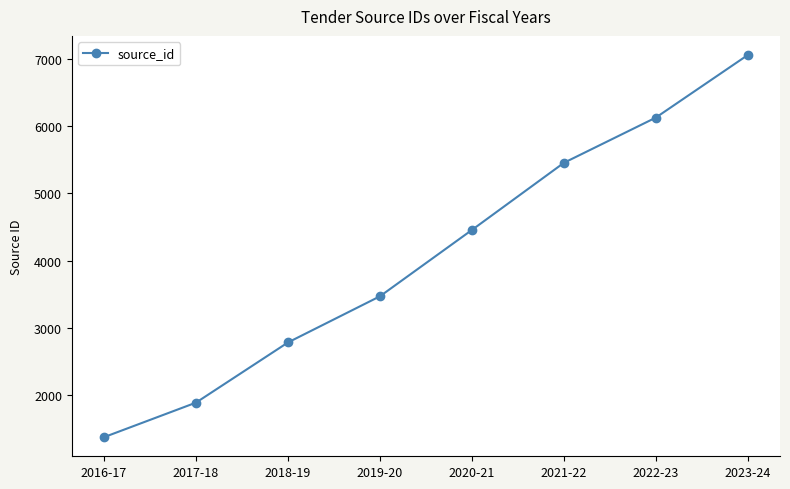

What is the sum of all values?

32597.0